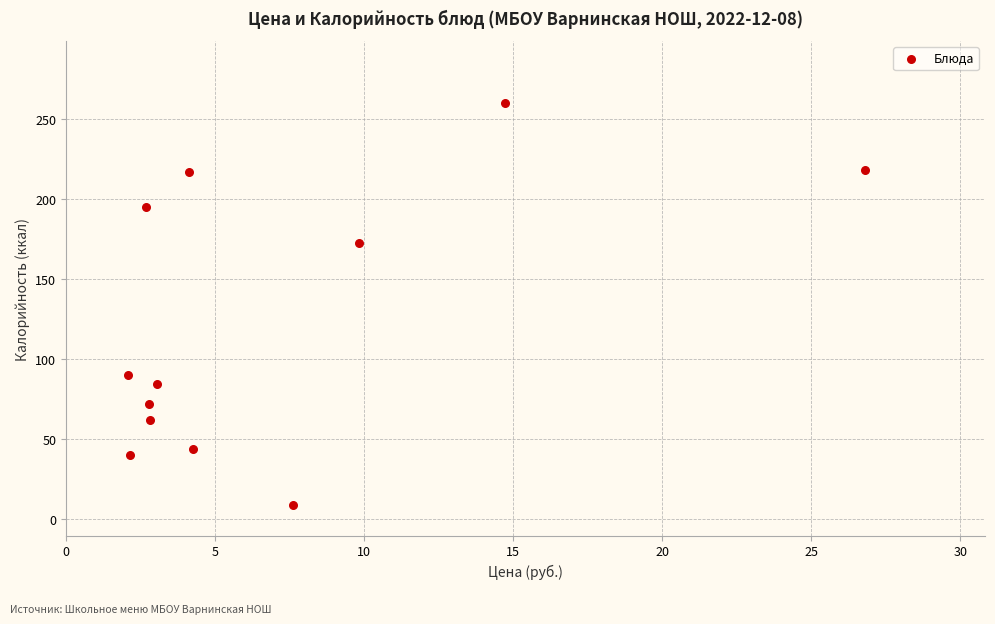

What is the range of Y values (max minus min)?

250.7